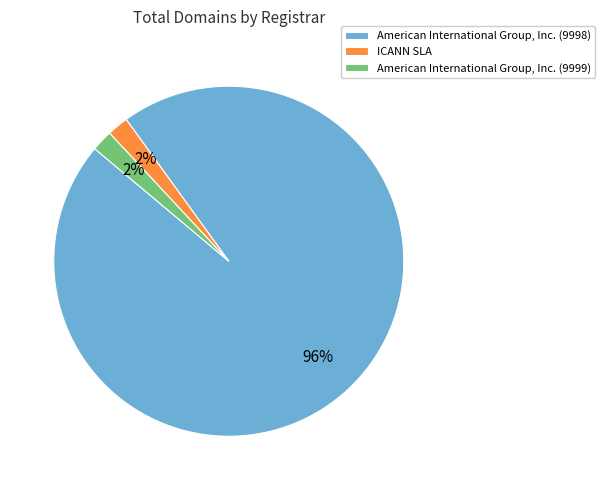

Do American International Group, Inc. (9998) and ICANN SLA together represent more than half of the pie?

Yes